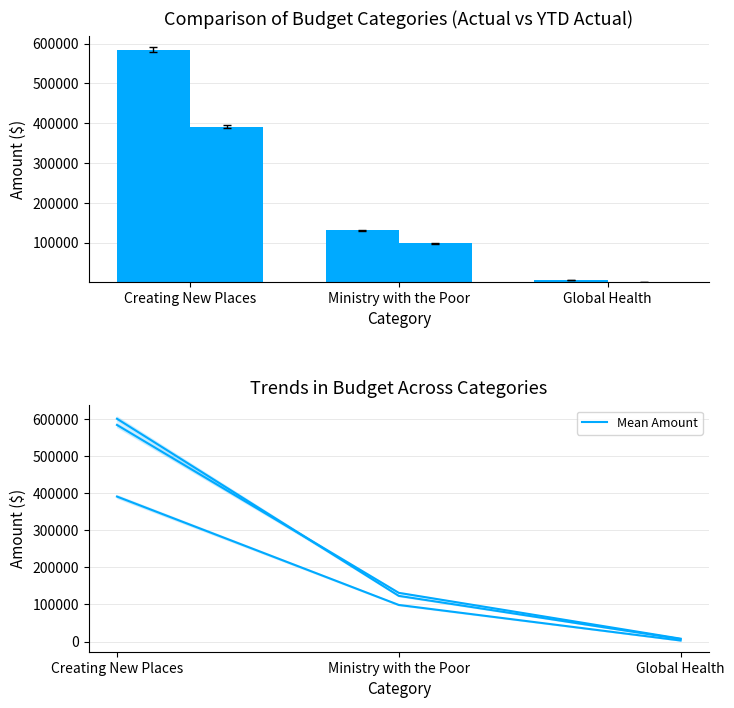

Which series has the widest spread of values?

Mean Amount